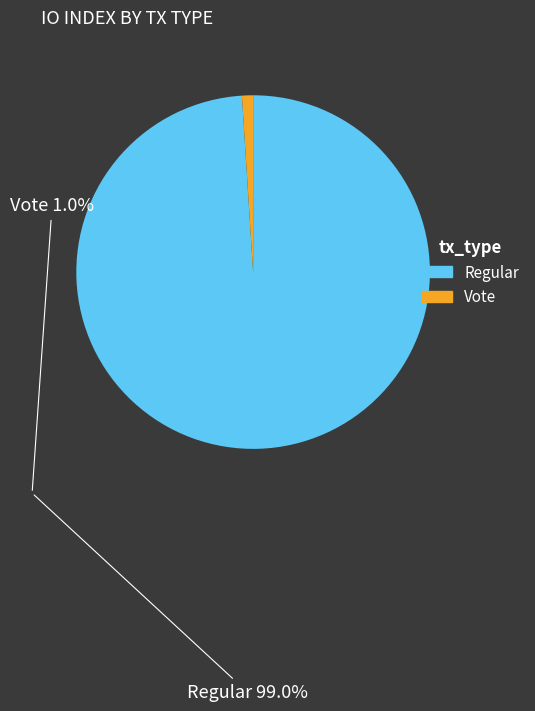

Does Regular account for over 50% of the chart?

Yes